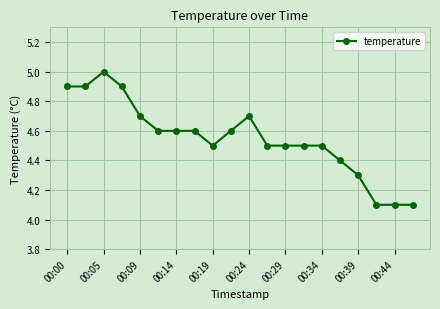

True or false: there are more than 1 points higher than both neighbors.

True